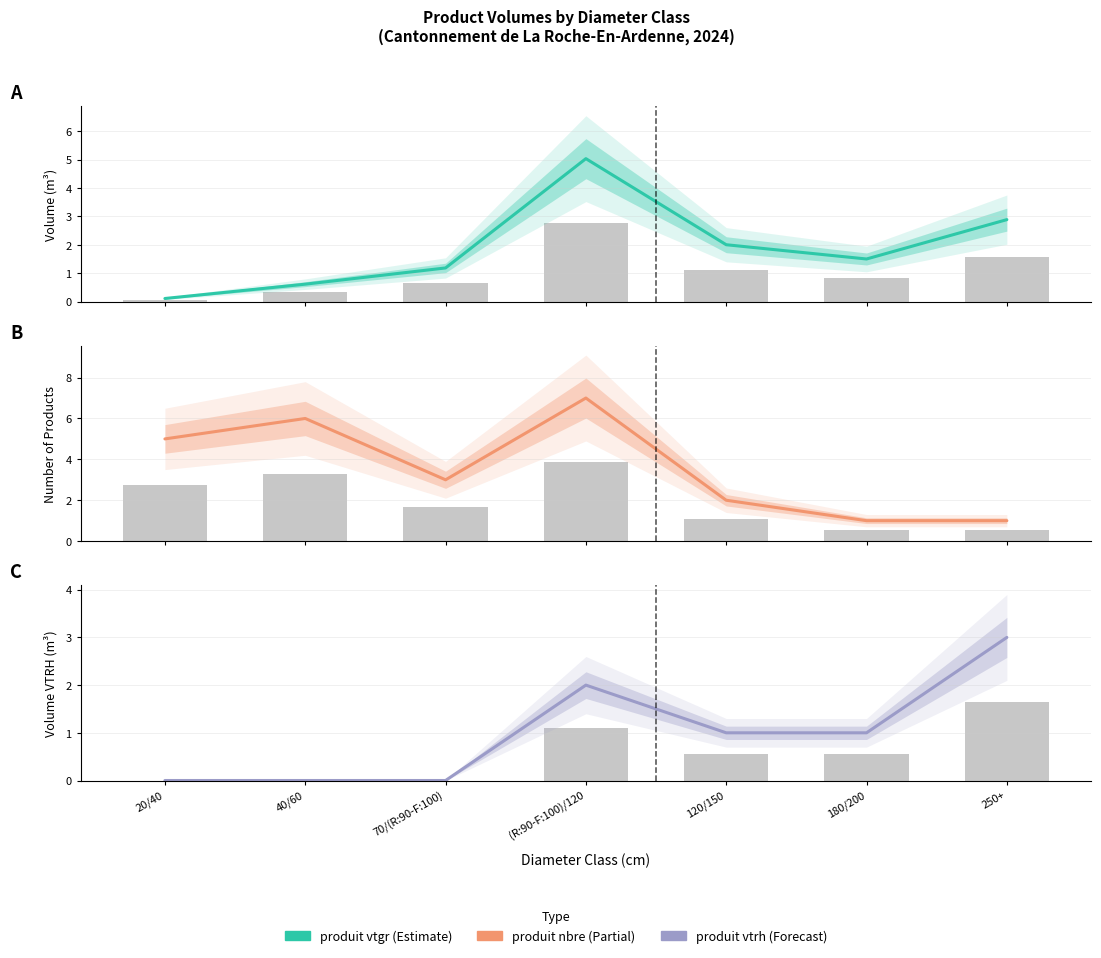

Between 40/60 and 250+, which series saw the biggest shift?

produit nbre